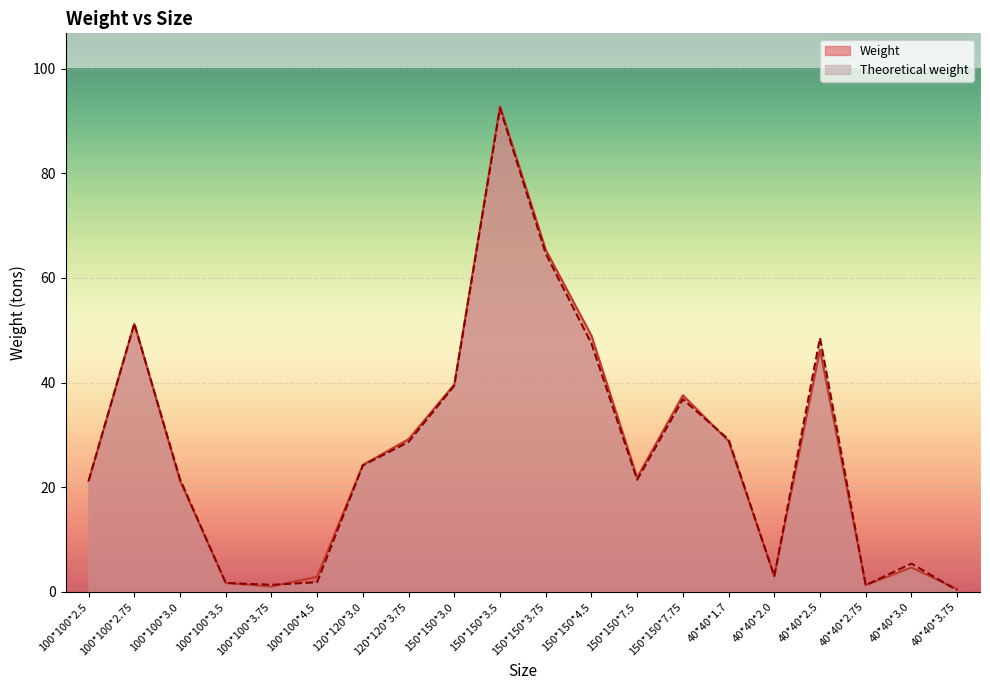

What is the total value across all series at 150*150*7.5?

43.3